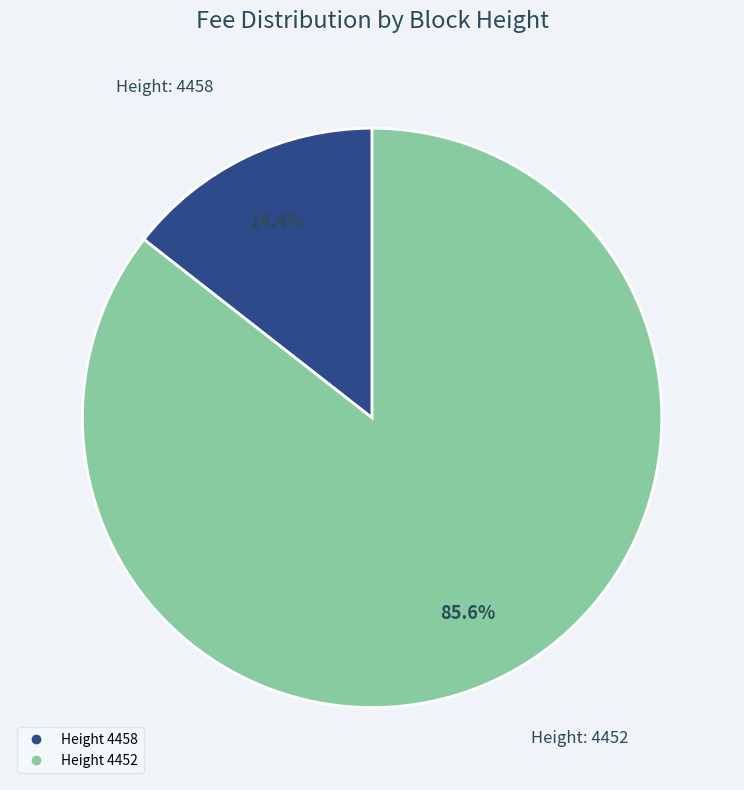

Is there a majority slice in this chart?

Yes